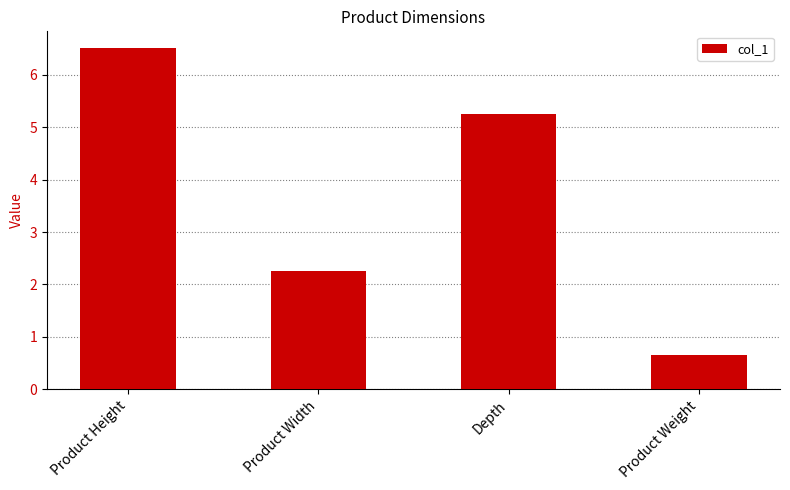

How many data points are above 5?

2